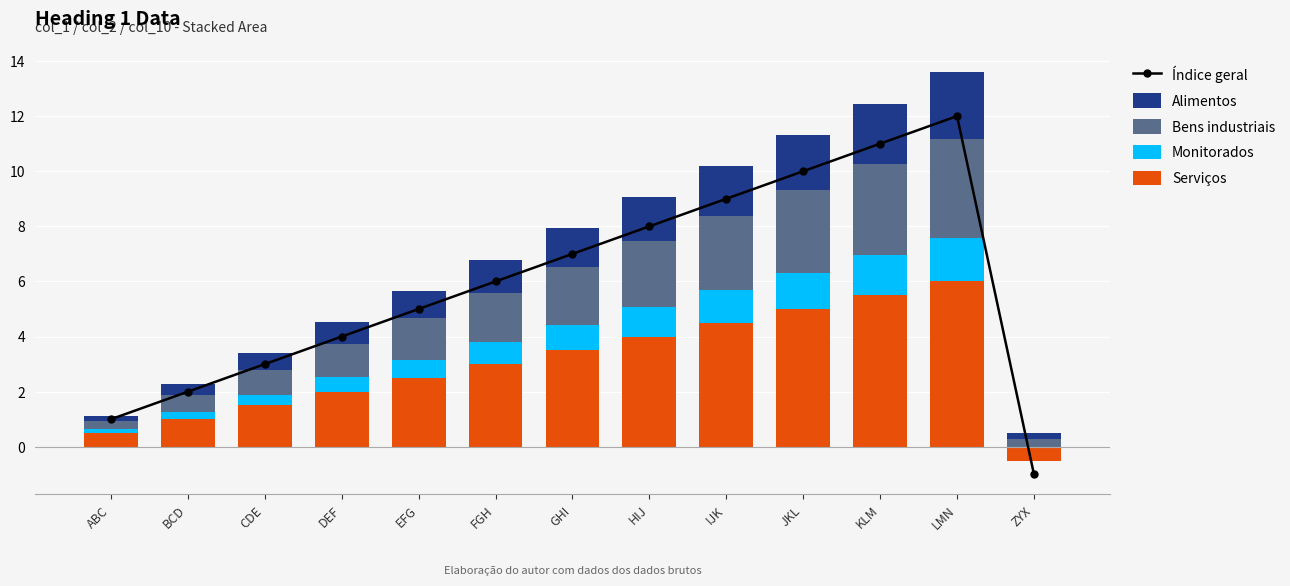

Which category has the highest value across all series?

LMN